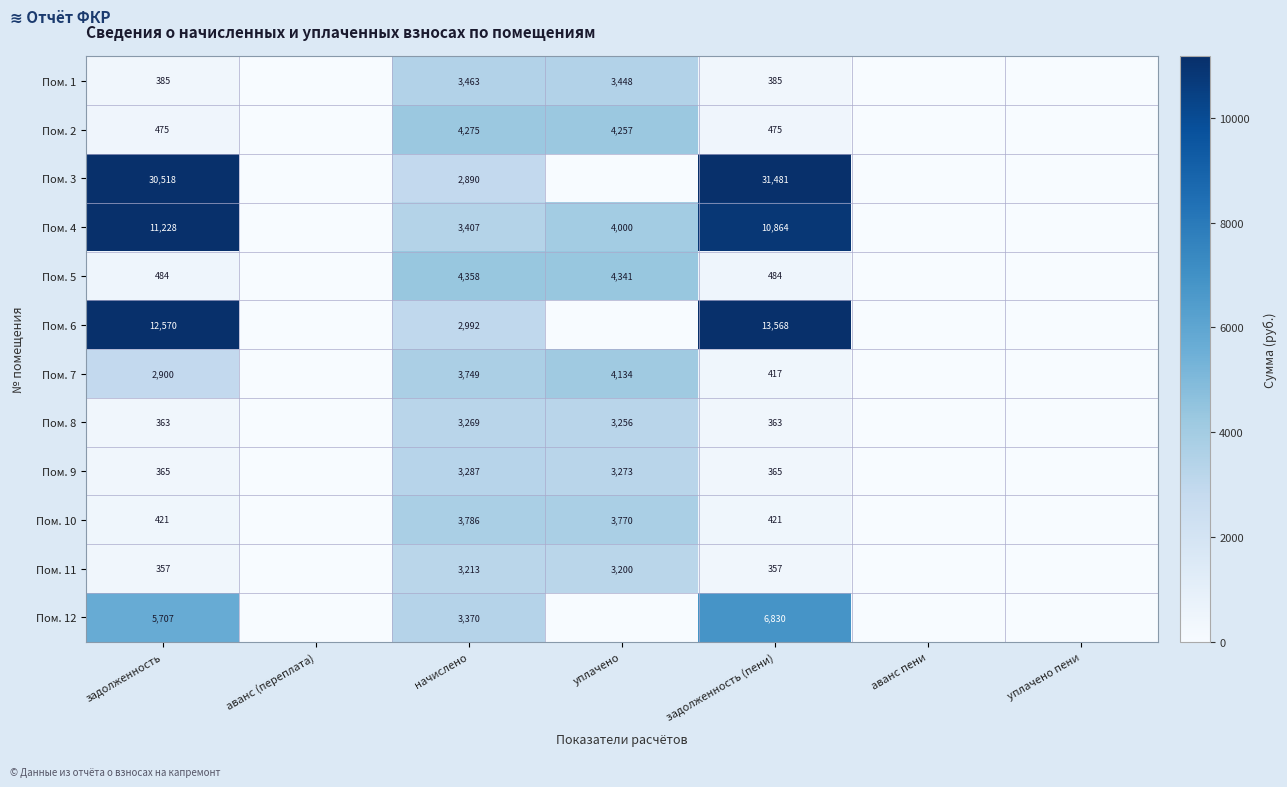

How many distinct data groups are displayed?

12